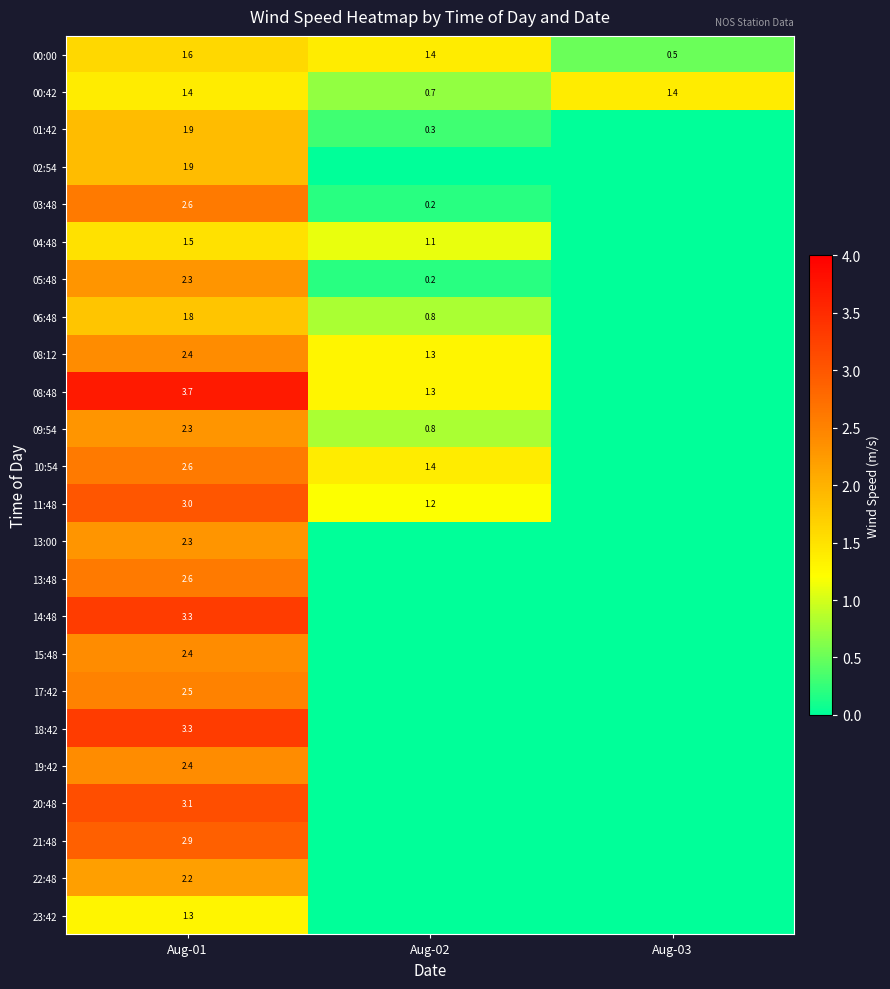

At which label does 00:42 first exceed 1?

Aug-01